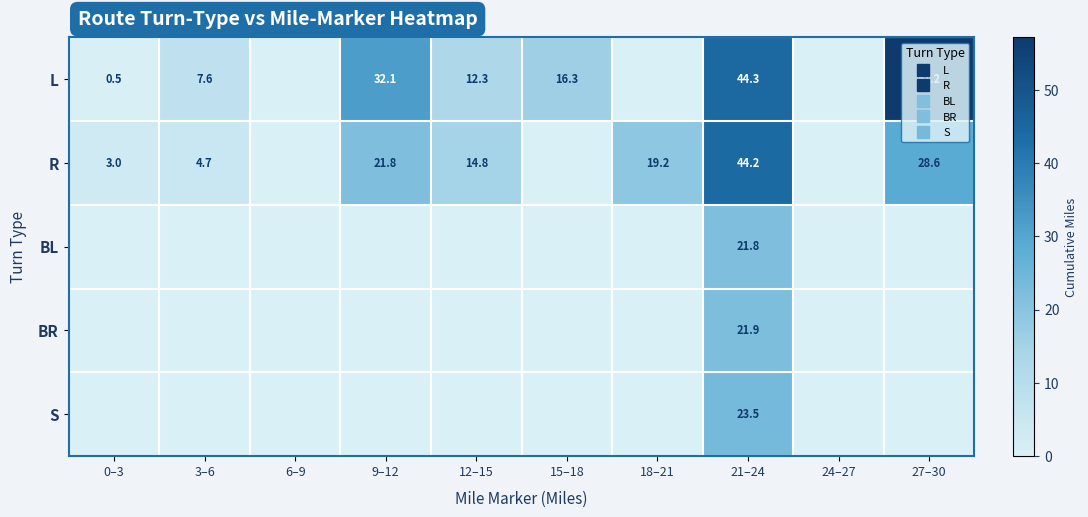

Is the value of L at 15–18 greater than the value of S at 24–27?

Yes